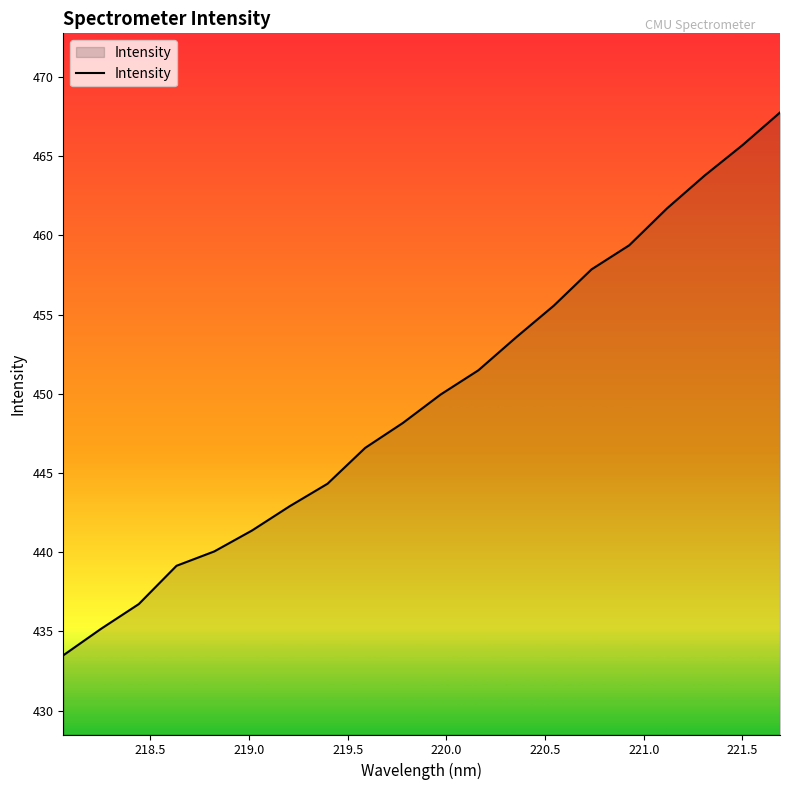

What is the maximum value shown in the chart?

467.8